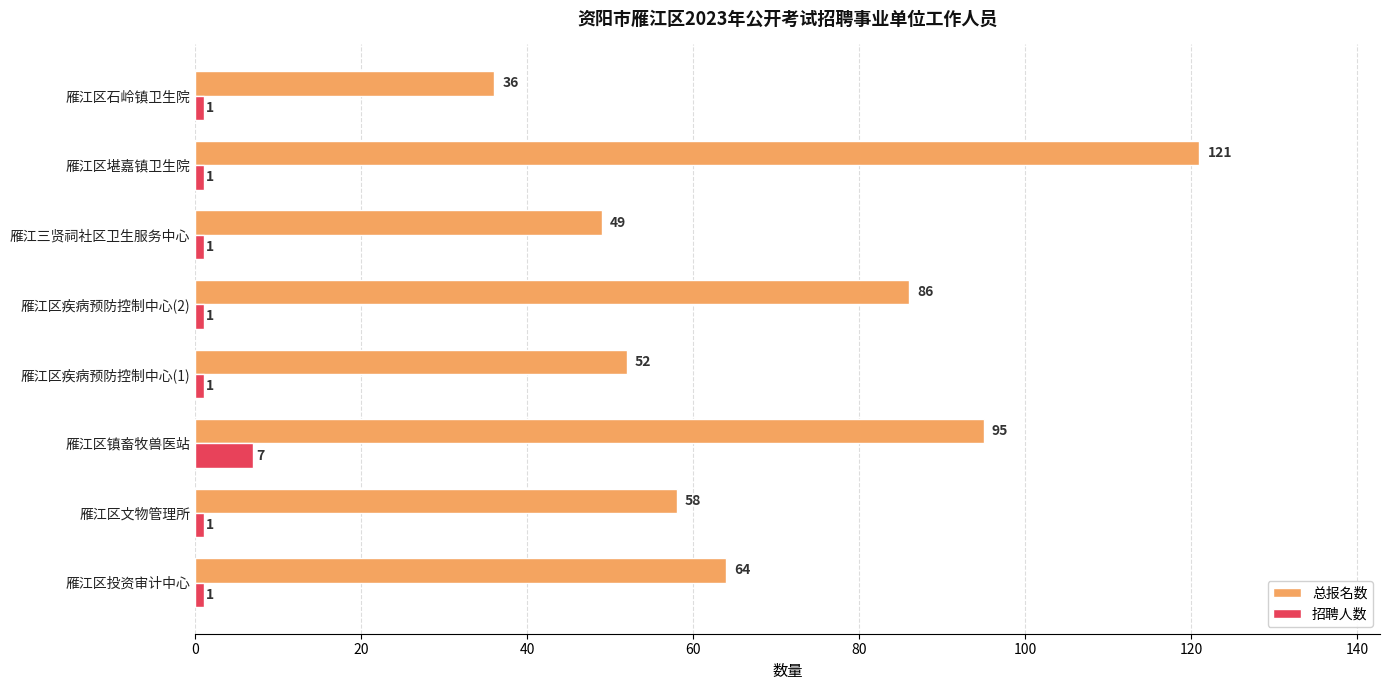

Is it true that 总报名数 equals 86 at 雁江区疾病预防控制中心(2)?

True